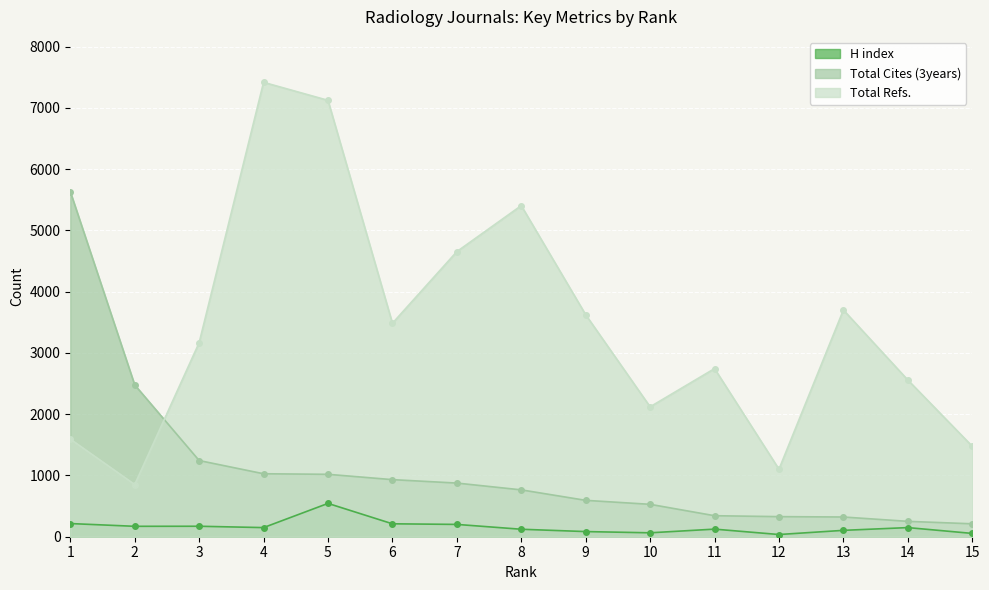

True or false: H index and Total Refs. cross at least once.

False